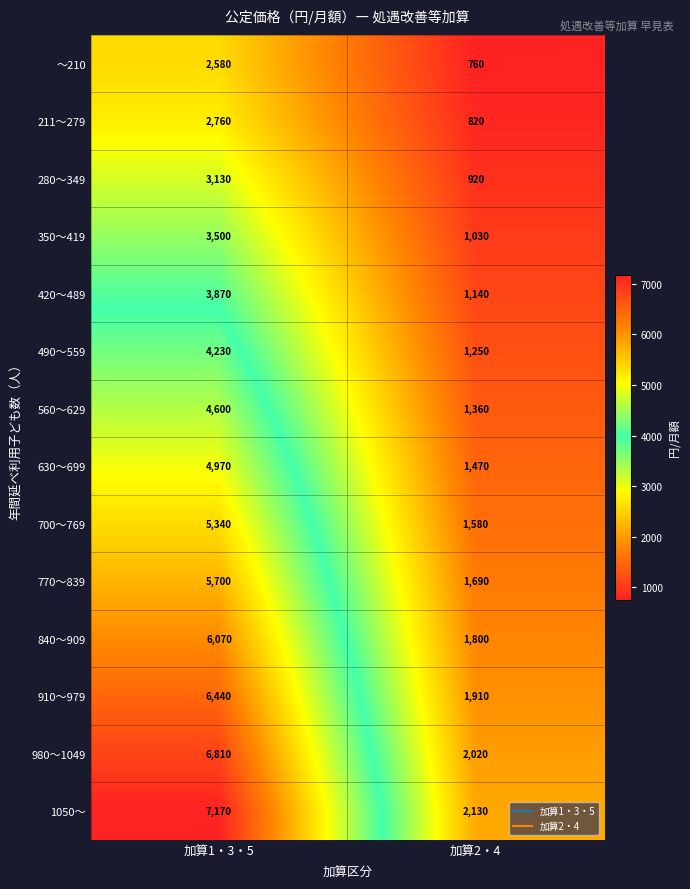

At how many categories does at least one series exceed 1690?

2